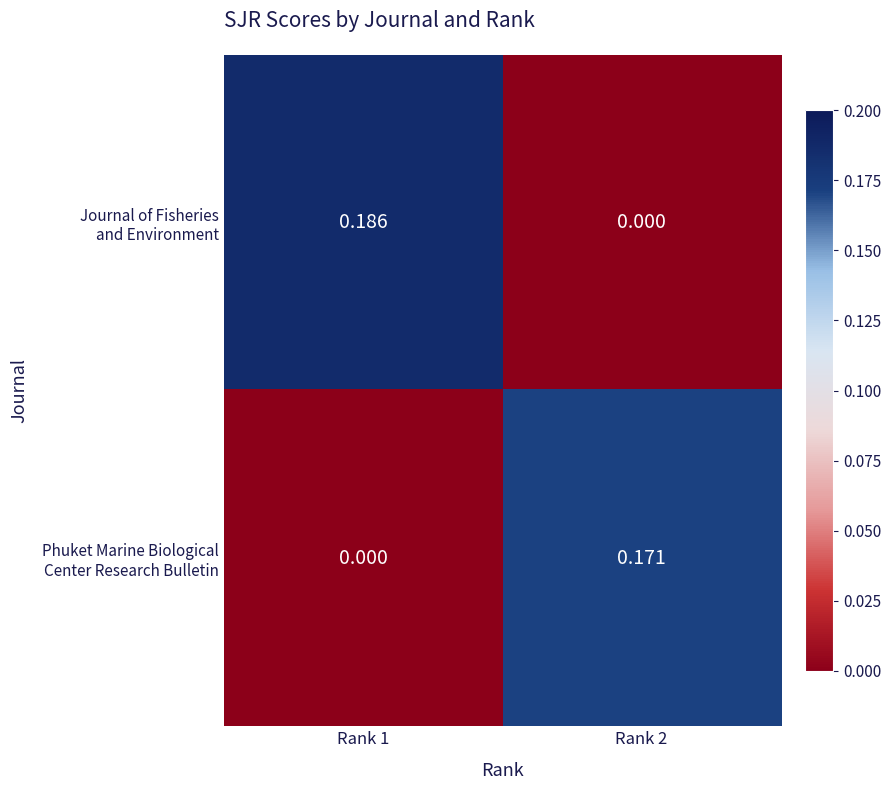

Count the number of data series in this chart.

2